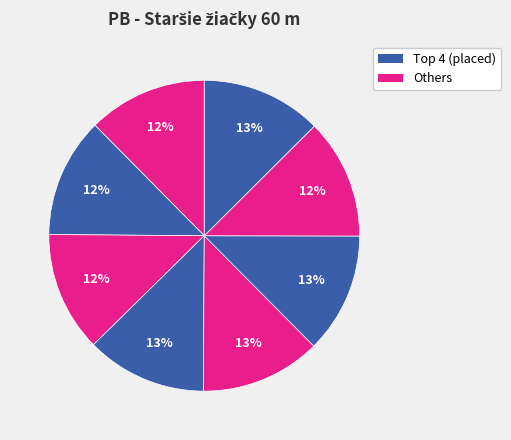

Count the number of slices in the pie.

8